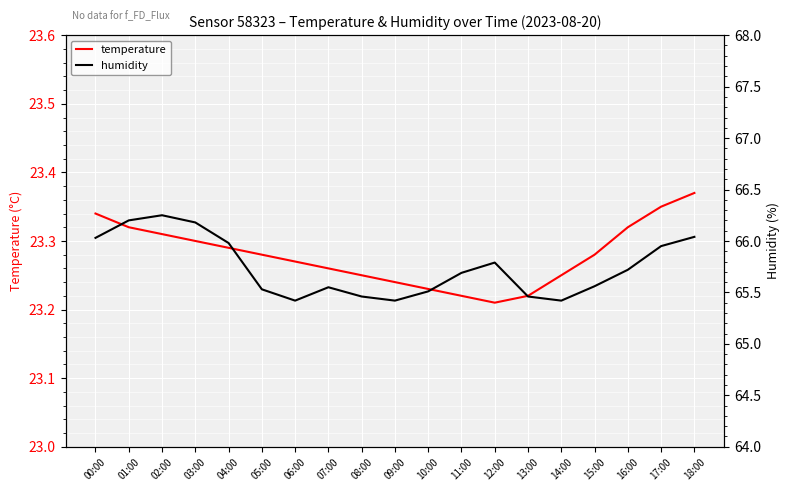

What is the spread (max minus min) of values at 08:00?

42.2